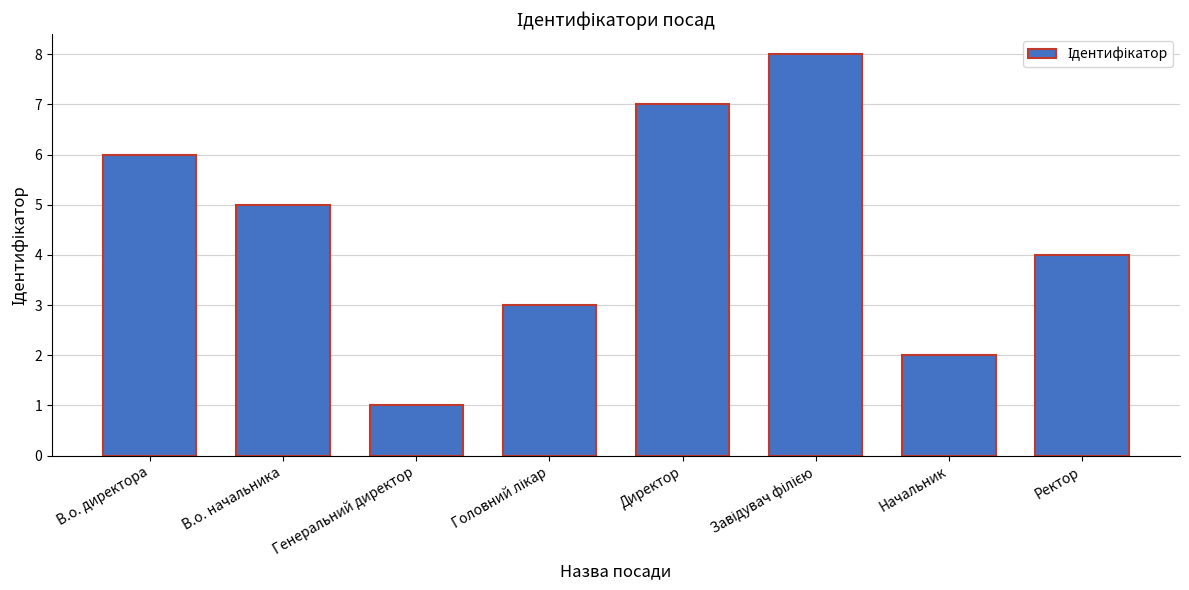

What is the difference between the maximum and minimum values?

7